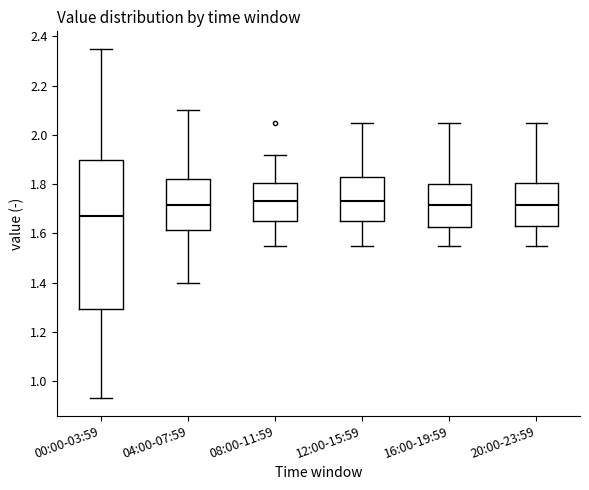

Reading left to right, transcribe this box plot: for each box, give where its median line is, the range the box spans, and where its two whiskers end, as read against the y-axis. The values are not printed on the chart, so give them approximately, as read against the axis.

00:00-03:59: median 1.68, box 1.30 to 1.90, whiskers 0.94 to 2.36
04:00-07:59: median 1.72, box 1.62 to 1.82, whiskers 1.40 to 2.10
08:00-11:59: median 1.74, box 1.66 to 1.80, whiskers 1.56 to 1.92
12:00-15:59: median 1.74, box 1.66 to 1.82, whiskers 1.56 to 2.06
16:00-19:59: median 1.72, box 1.62 to 1.80, whiskers 1.56 to 2.06
20:00-23:59: median 1.72, box 1.64 to 1.80, whiskers 1.56 to 2.06